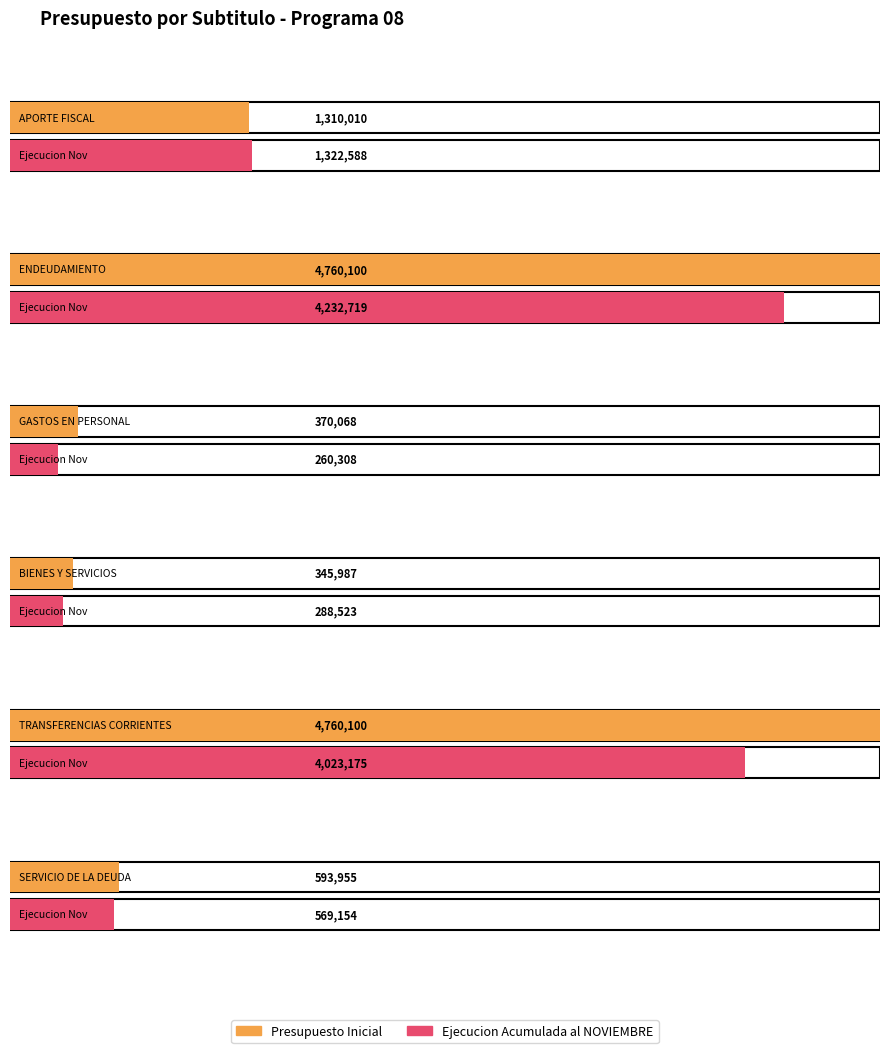

The Ejecucion Acumulada al NOVIEMBRE series shows 4232719 at ENDEUDAMIENTO. True or false?

True